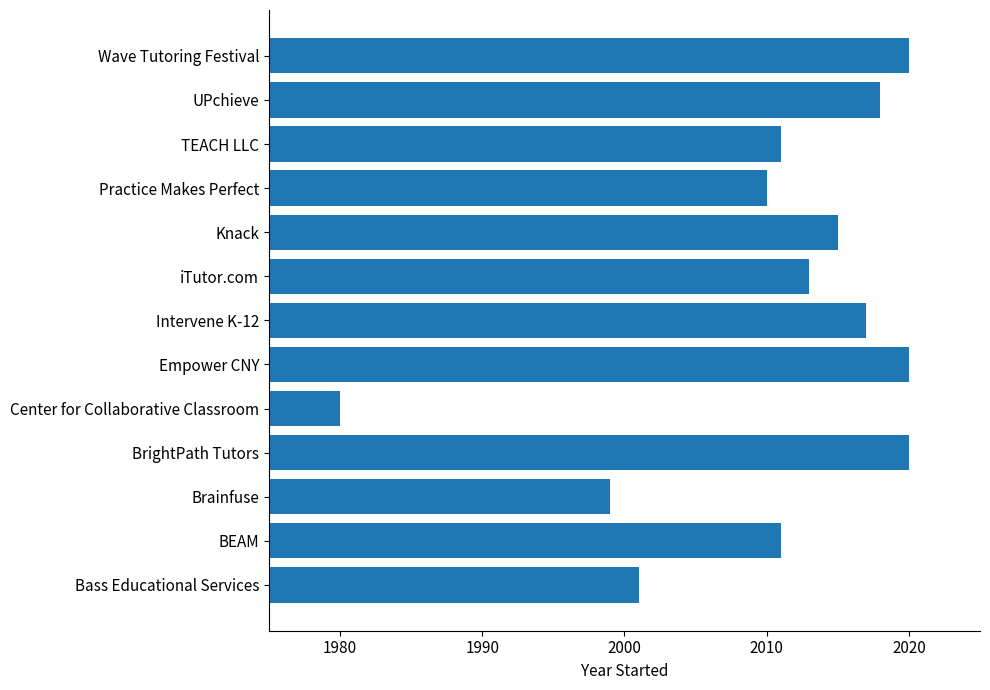

What is the ratio of the value at Brainfuse to the value at Intervene K-12?

1.0